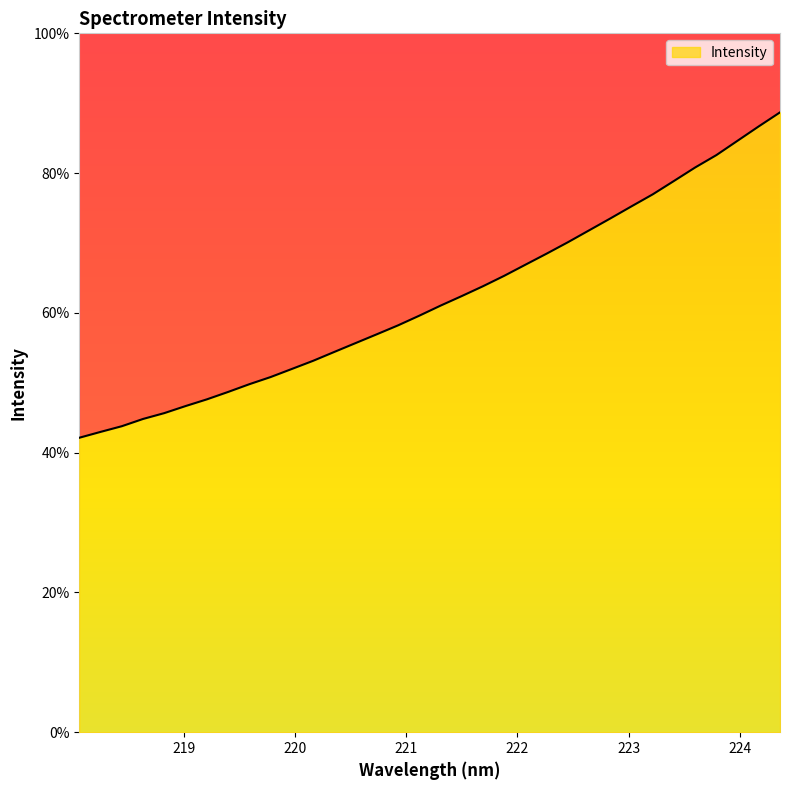

The value at 221.1174 is 2979.9. True or false?

True